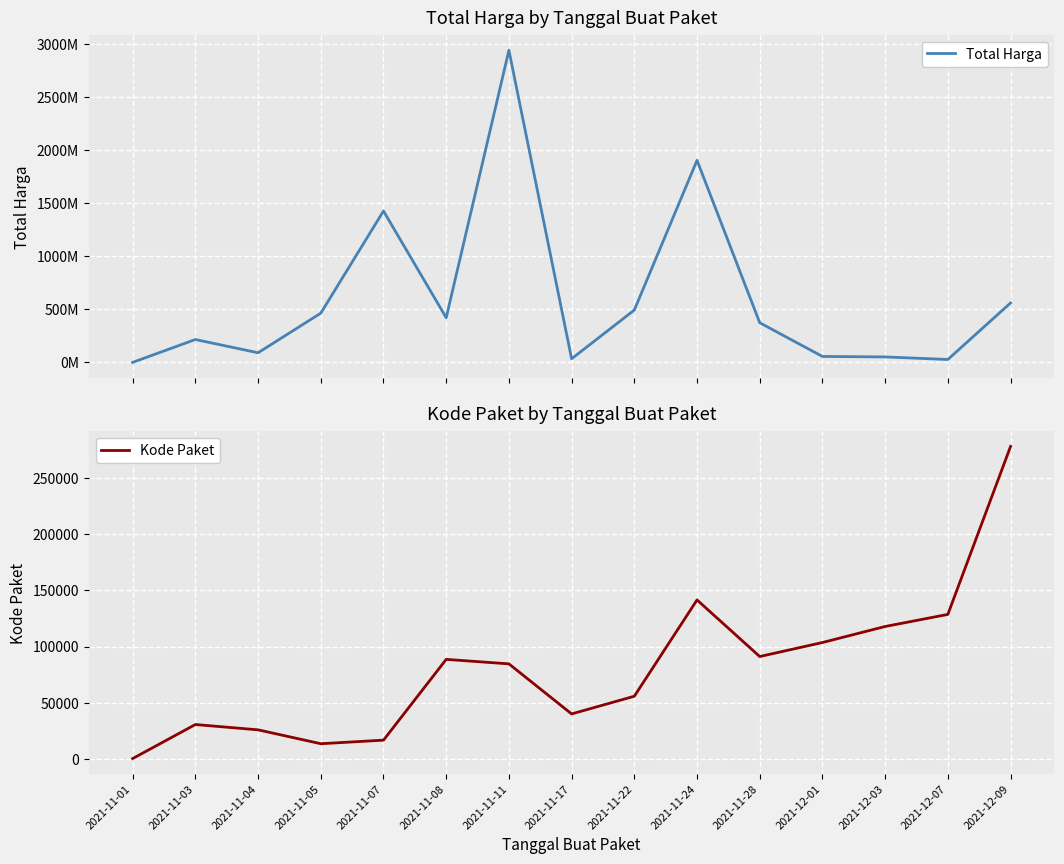

What position from the right is 2021-11-01?

15